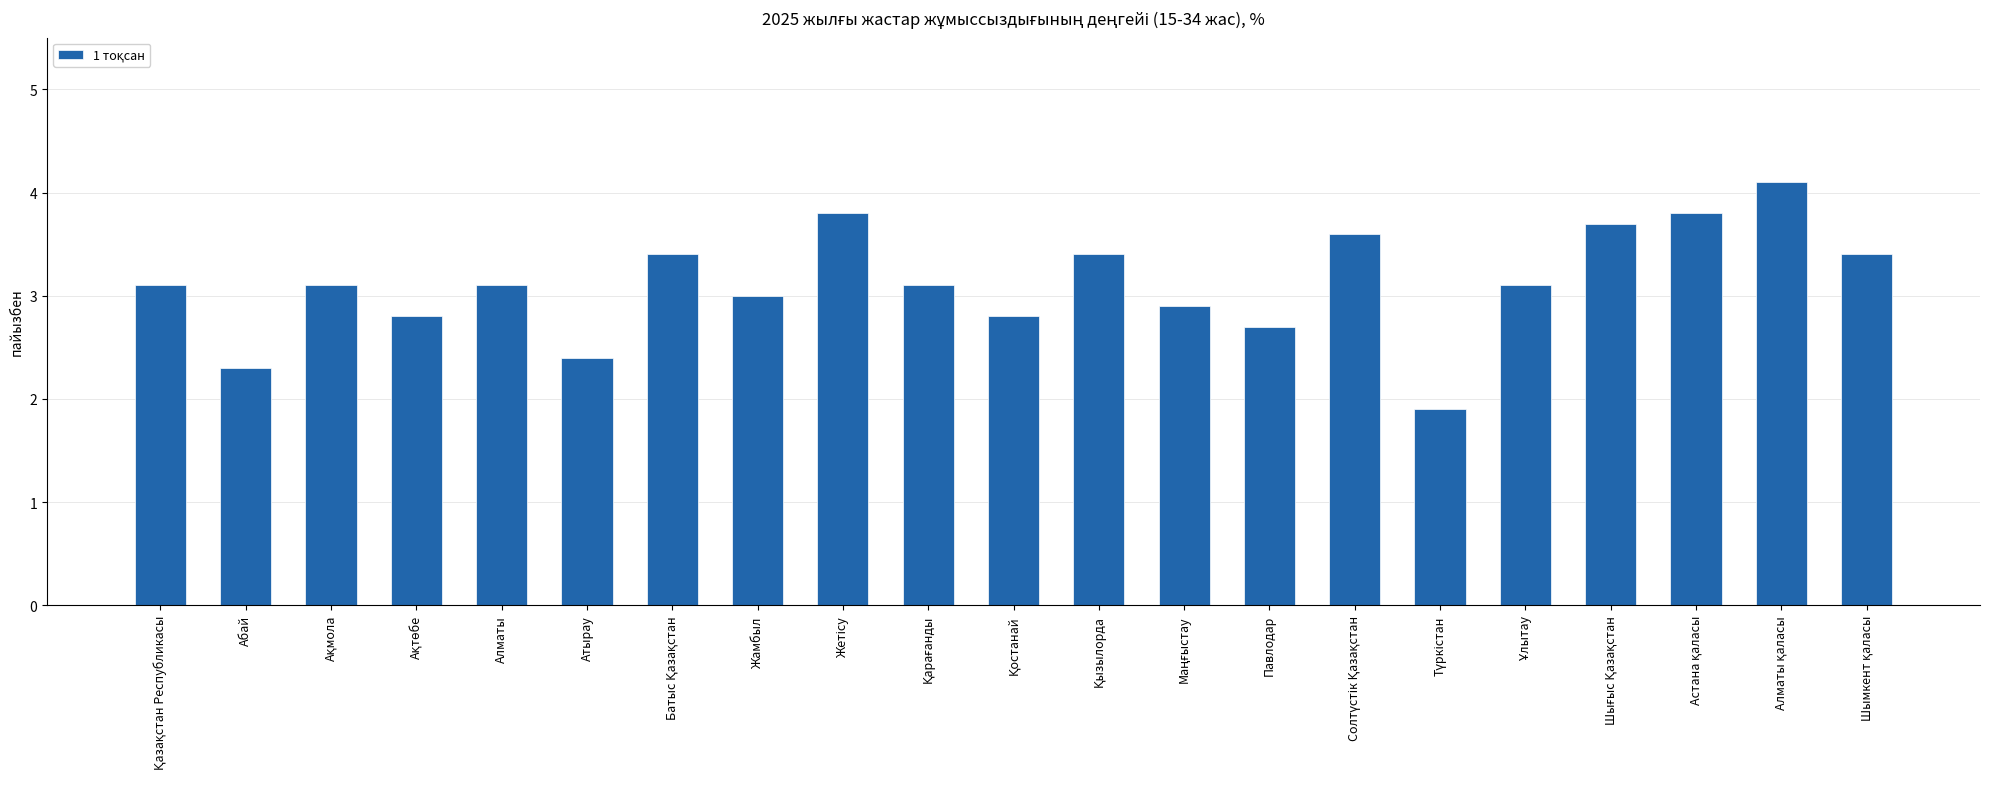

The chart shows a value of 2.3 at Абай. True or false?

True